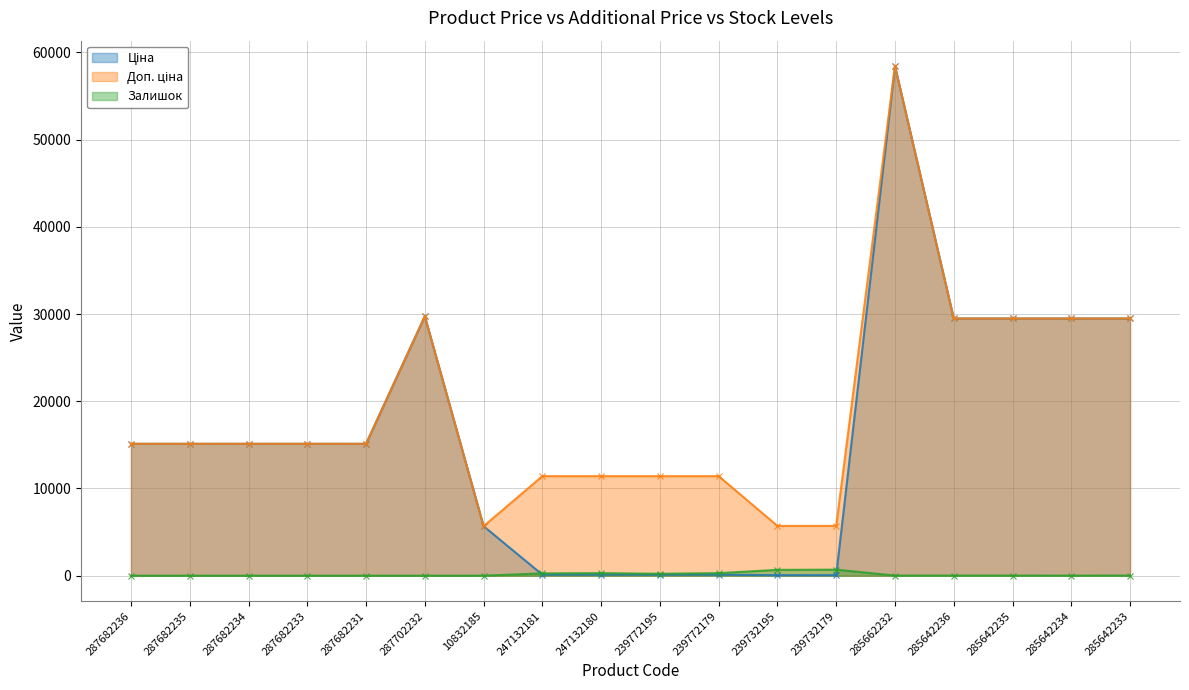

How many values in the Залишок series exceed 14?

6